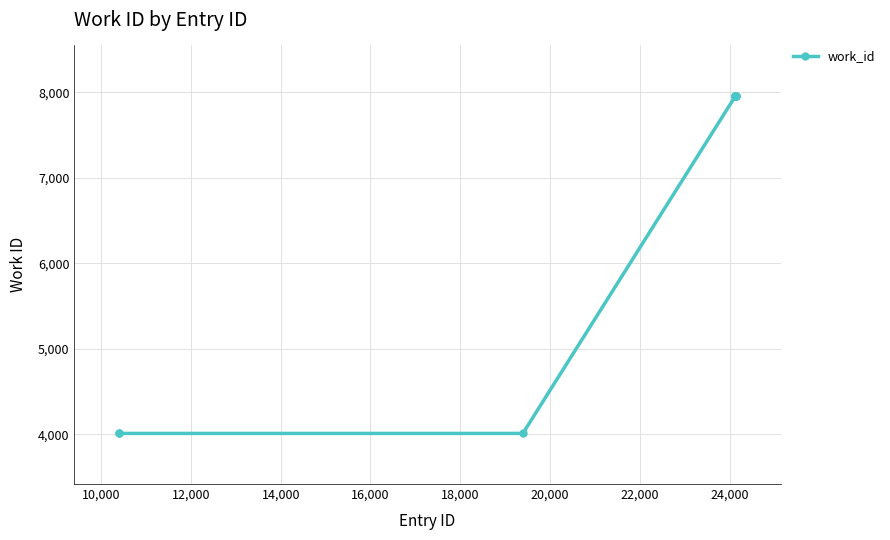

What is the value of the 2nd point from the left?

4010